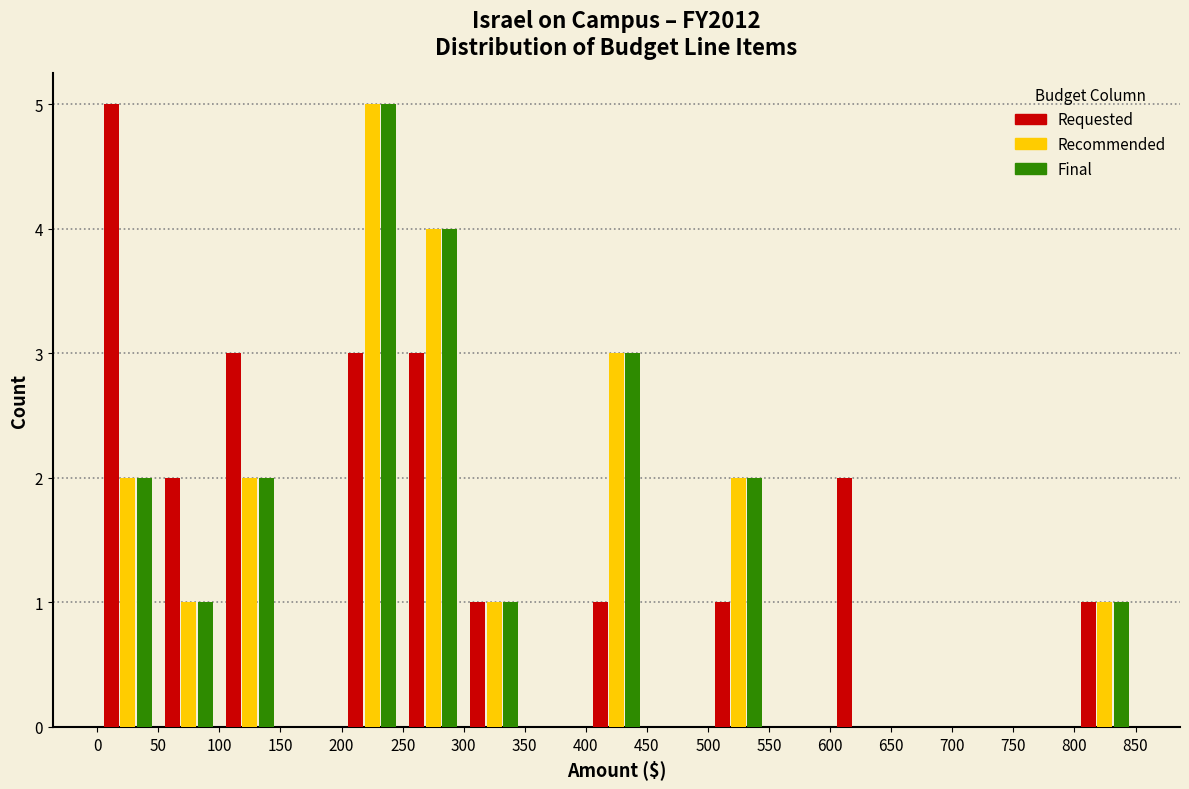

Reading left to right, transcribe this chart: for each range on the x-axis, give the height of each series' bar. The values are not printed on the chart, so give them approximately, as read against the axis.

0 to 50: Requested=5	Recommended=2	Final=2
50 to 100: Requested=2	Recommended=1	Final=1
100 to 150: Requested=3	Recommended=2	Final=2
150 to 200: Requested=0	Recommended=0	Final=0
200 to 250: Requested=3	Recommended=5	Final=5
250 to 300: Requested=3	Recommended=4	Final=4
300 to 350: Requested=1	Recommended=1	Final=1
350 to 400: Requested=0	Recommended=0	Final=0
400 to 450: Requested=1	Recommended=3	Final=3
450 to 500: Requested=0	Recommended=0	Final=0
500 to 550: Requested=1	Recommended=2	Final=2
550 to 600: Requested=0	Recommended=0	Final=0
600 to 650: Requested=2	Recommended=0	Final=0
650 to 700: Requested=0	Recommended=0	Final=0
700 to 750: Requested=0	Recommended=0	Final=0
750 to 800: Requested=0	Recommended=0	Final=0
800 to 850: Requested=1	Recommended=1	Final=1